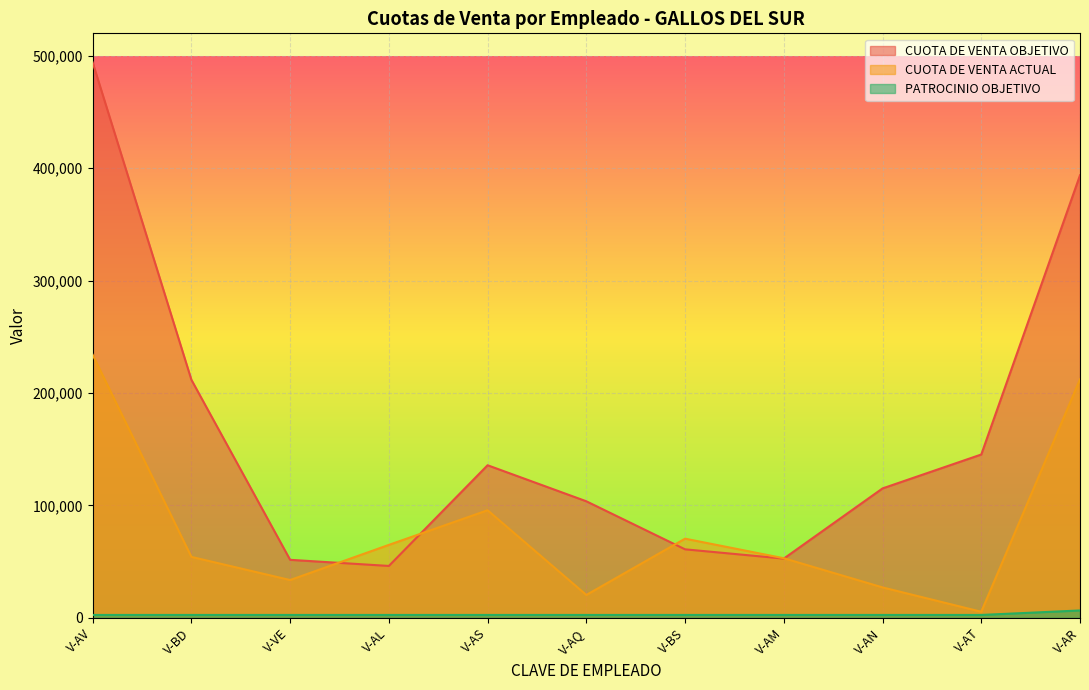

Which category has the highest value across all series?

V-AV